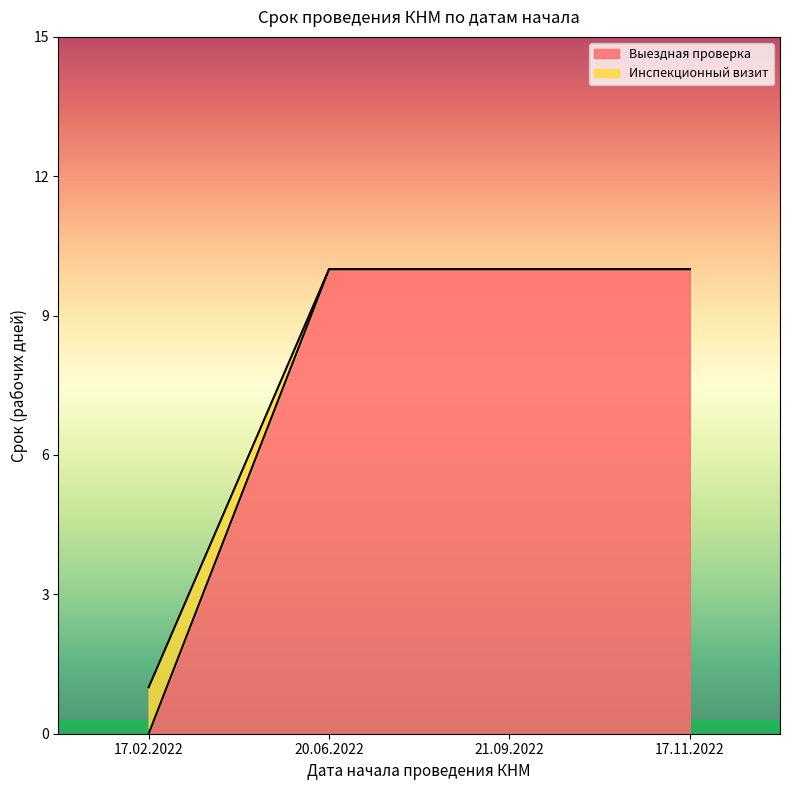

True or false: Выездная проверка has a value of 10 at 21.09.2022.

True